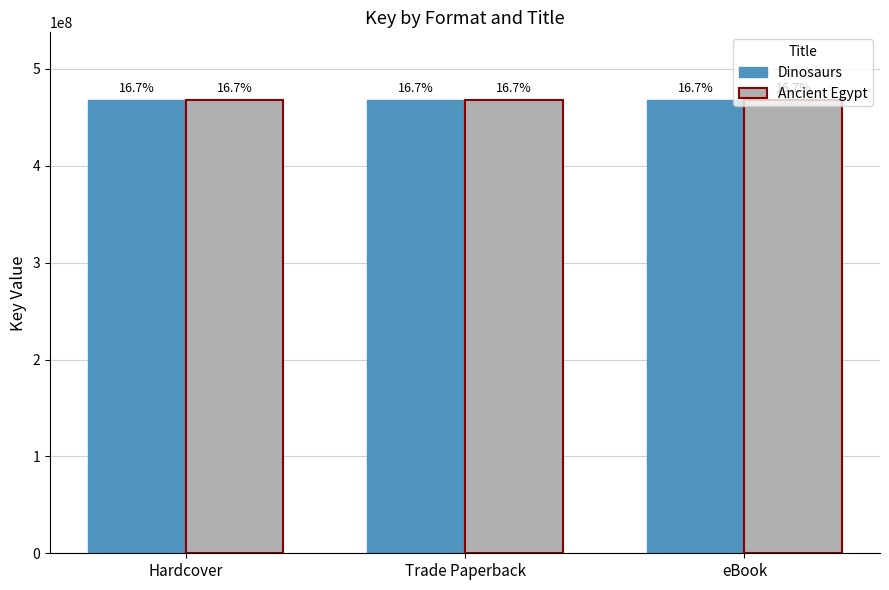

Reading right to left, list all the values displayed in this chart.

Dinosaurs: 467688121	467688121	467688121
Ancient Egypt: 467682668	467682668	467682668